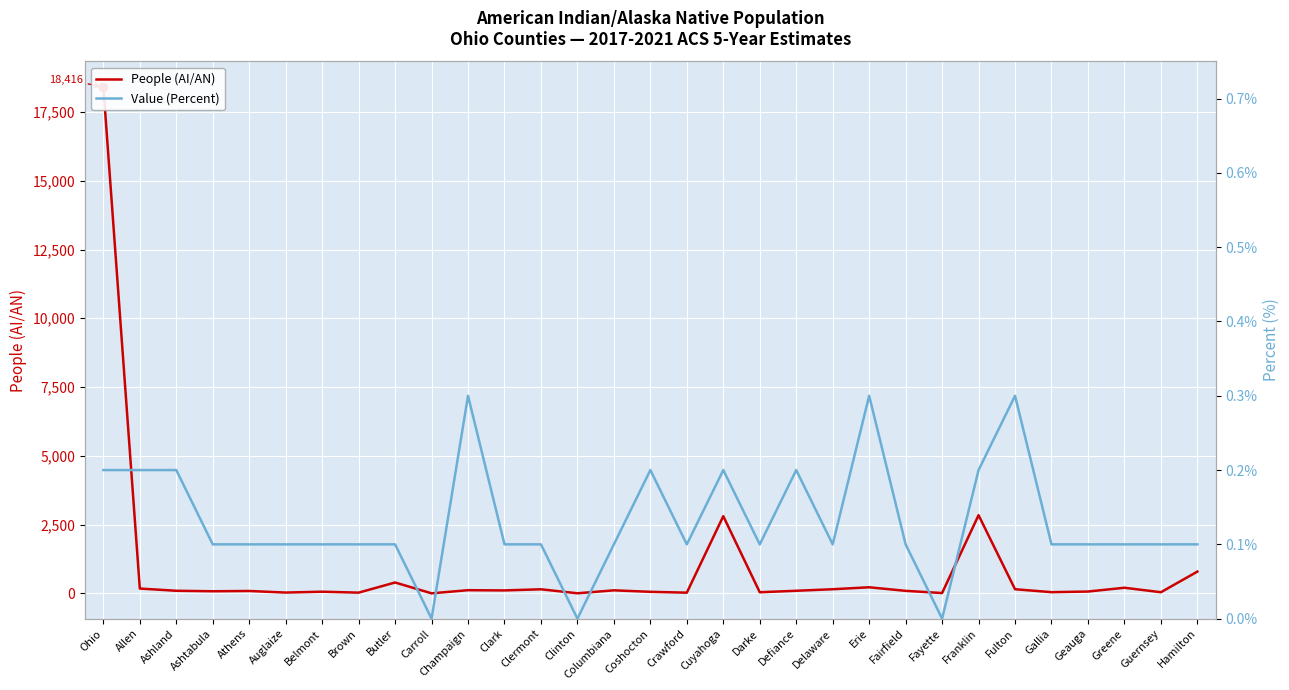

What is the approximate value of People (AI/AN) at Clermont?

147.0